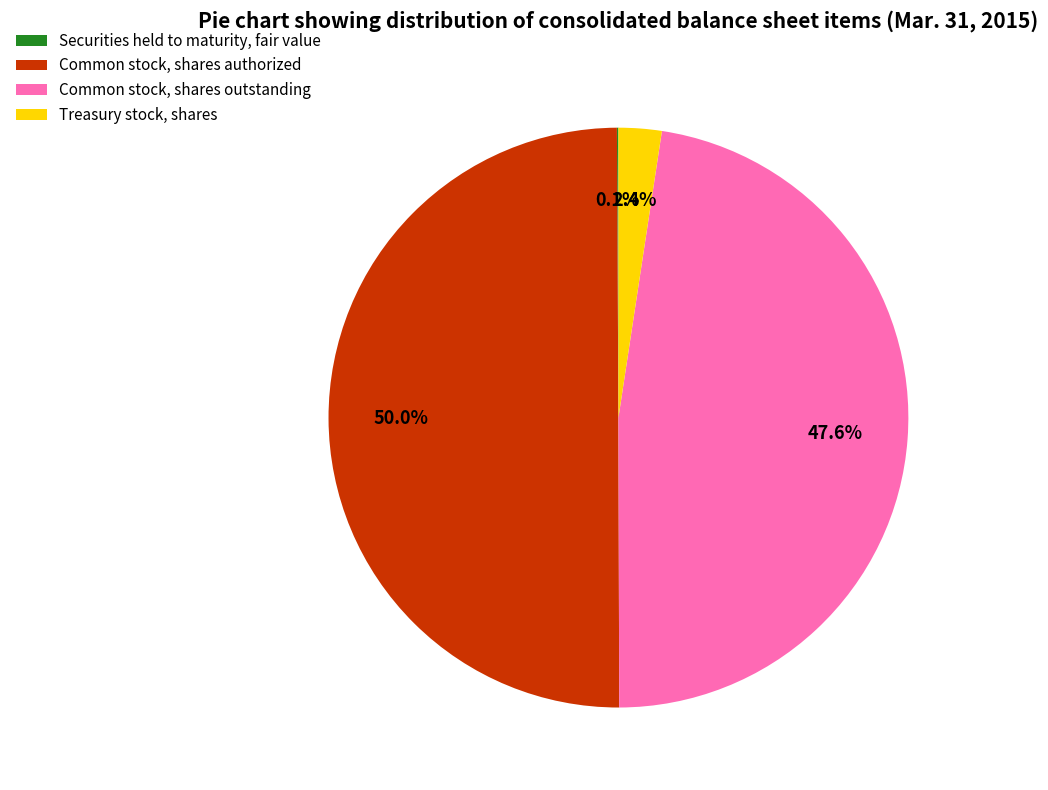

What is the ratio of the value at Common stock, shares authorized to the value at Treasury stock, shares?

20.8